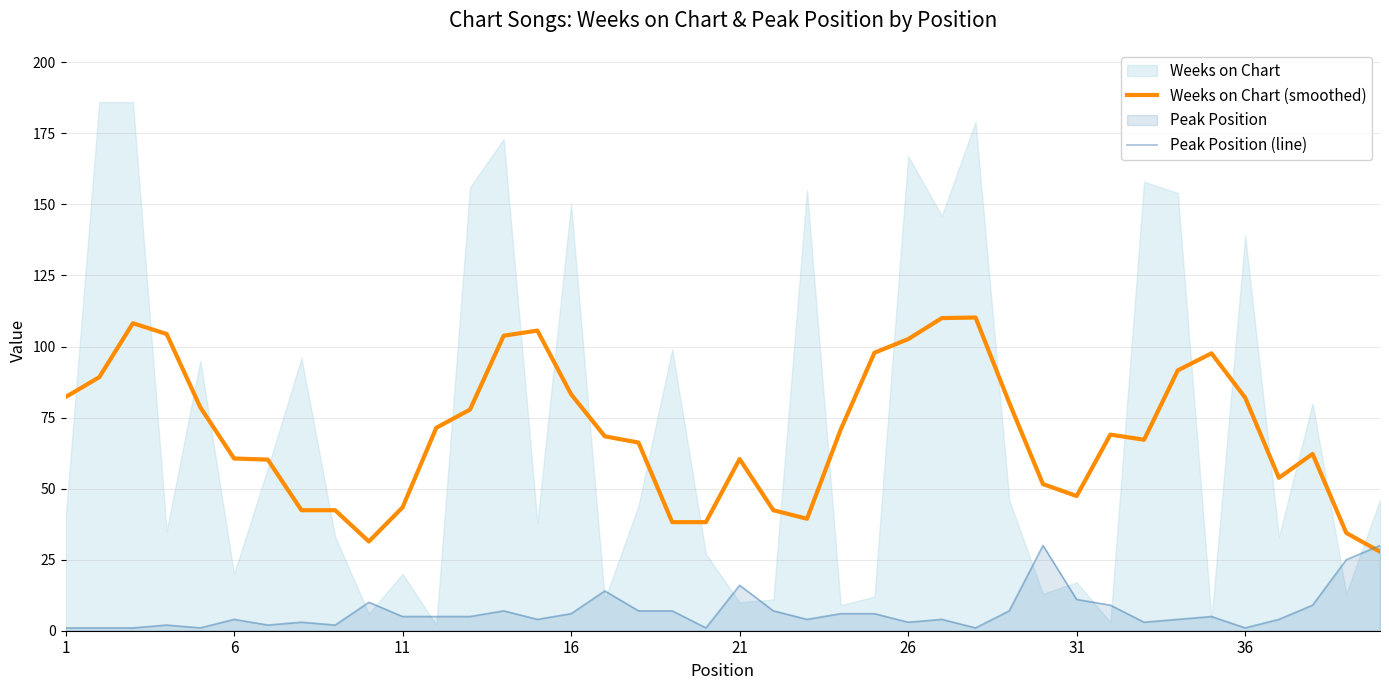

True or false: Peak Position (line) and Weeks on Chart (smoothed) cross at least once.

True